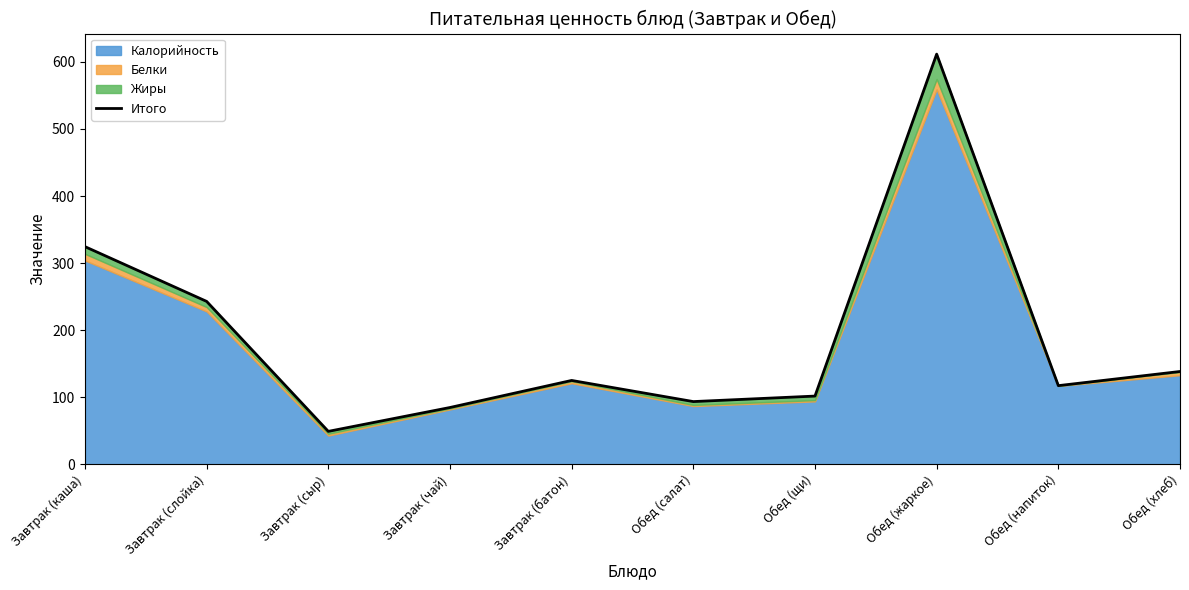

The value at Обед (напиток) is 191.0. True or false?

False